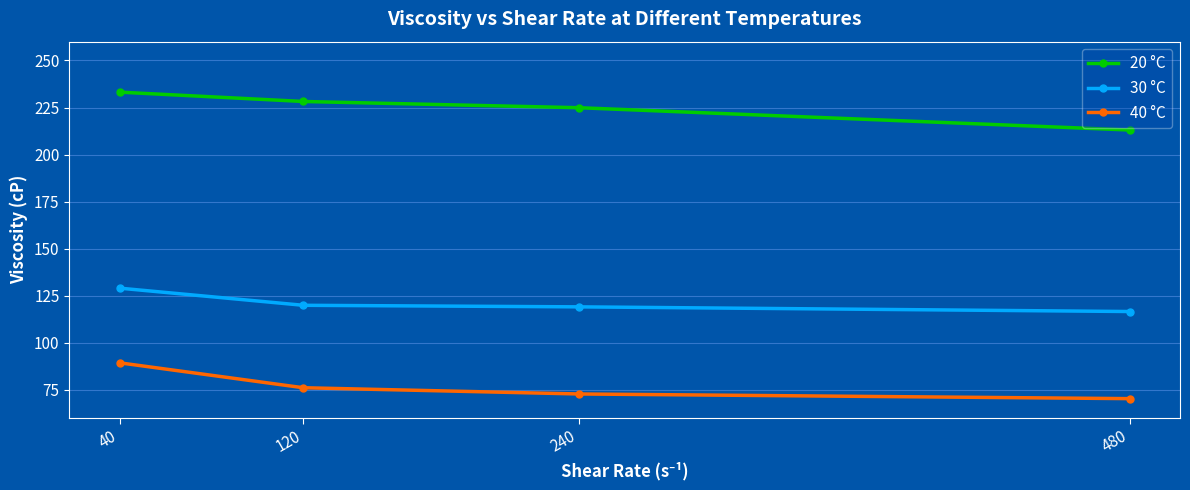

True or false: 40 °C has a value of 100.1 at 240.

False